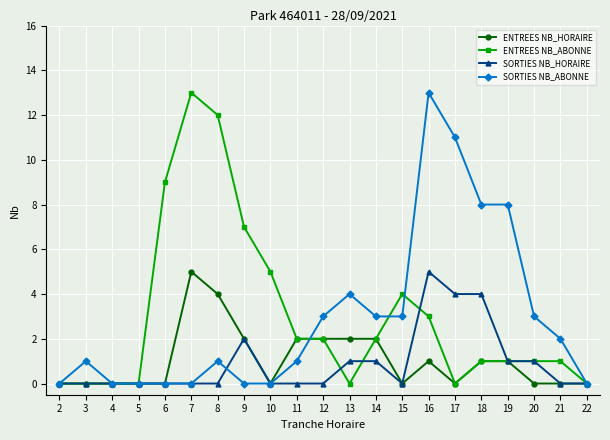

Is it true that ENTREES NB_HORAIRE equals 2 at 19?

False